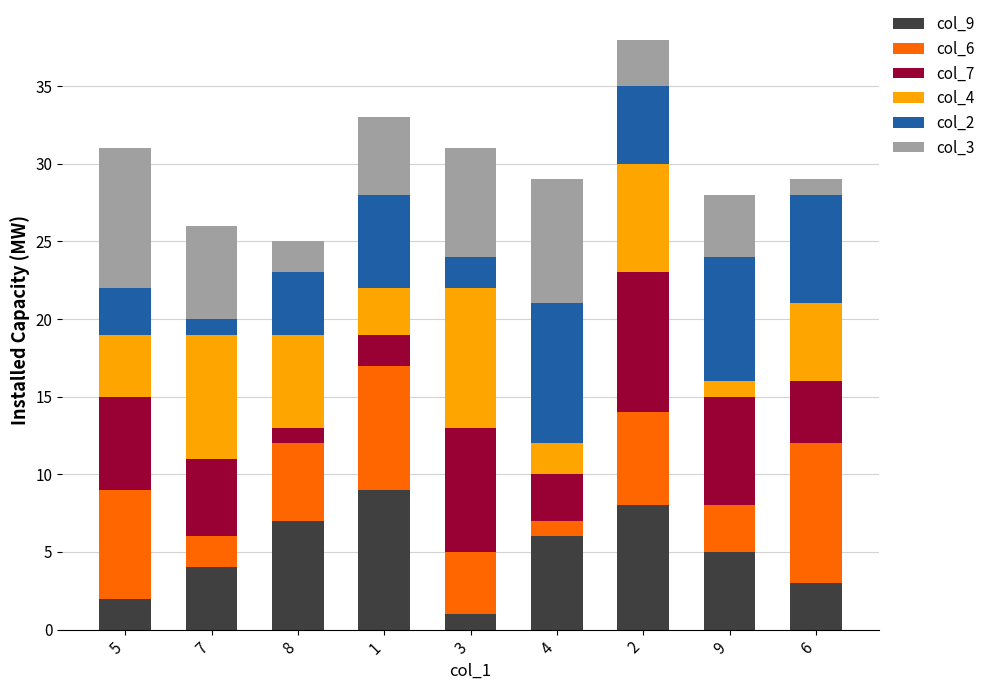

What position from the right is 2?

3